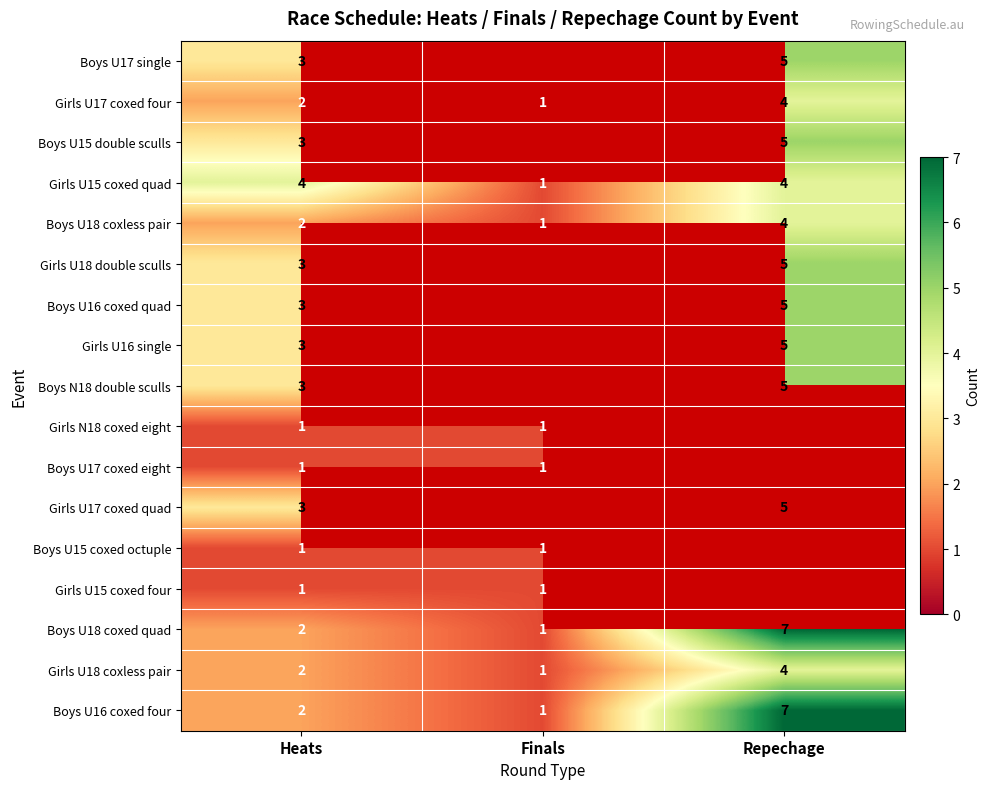

List the labels in order of Boys U16 coxed four value, smallest first.

Finals, Heats, Repechage